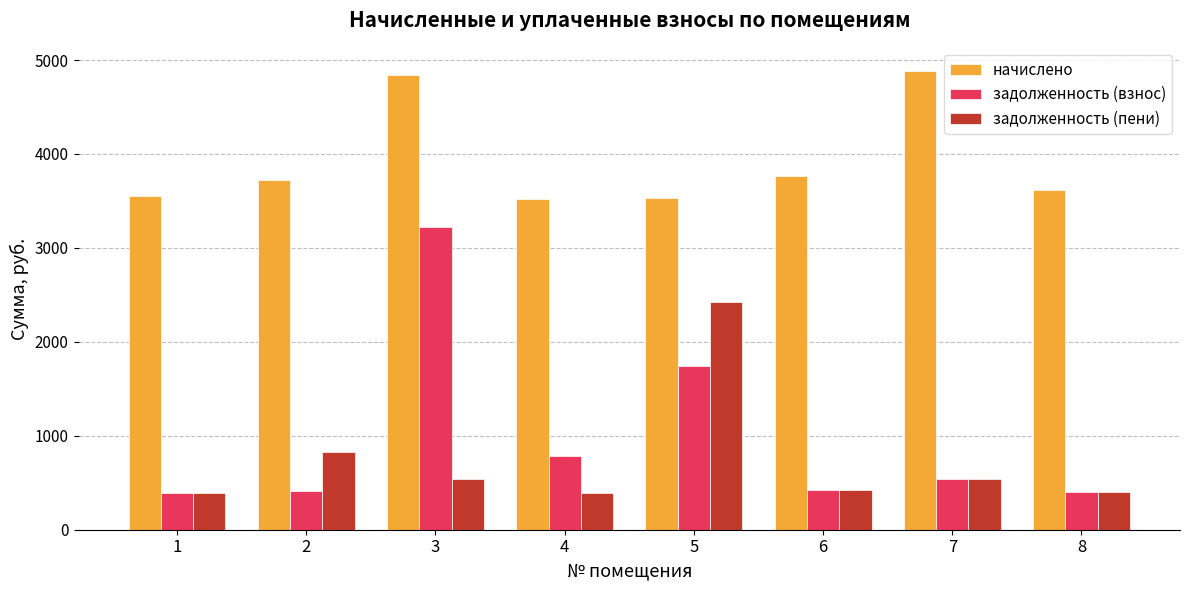

At which label does начислено reach its peak?

7